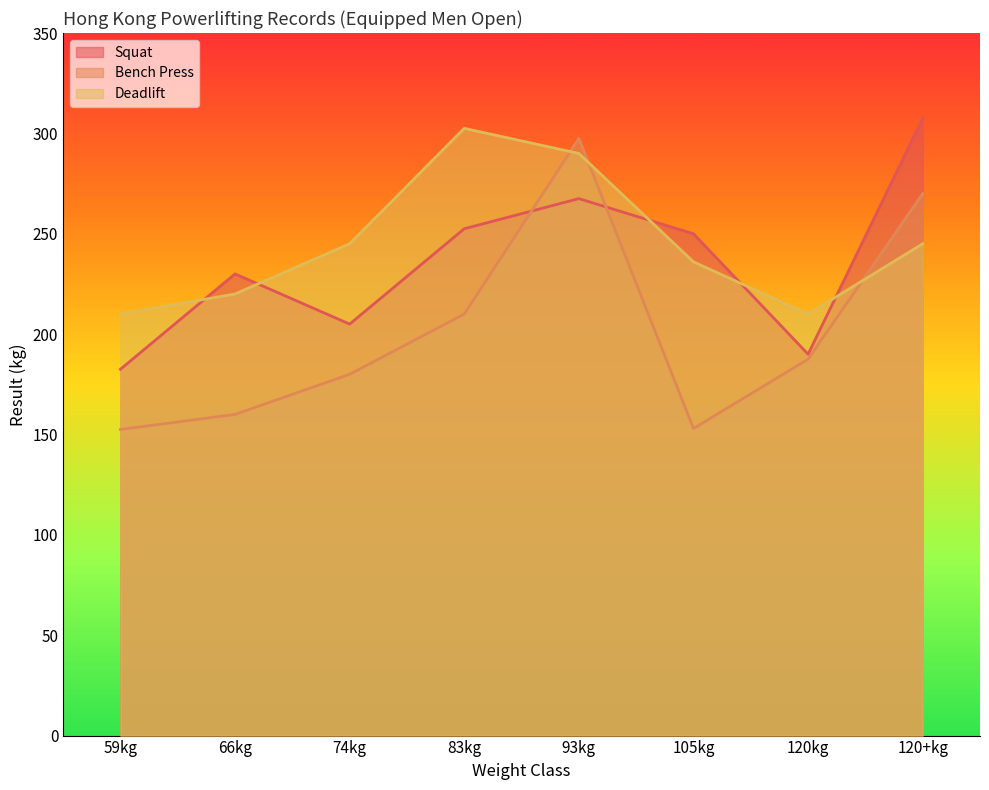

Which series has the widest spread of values?

Bench Press